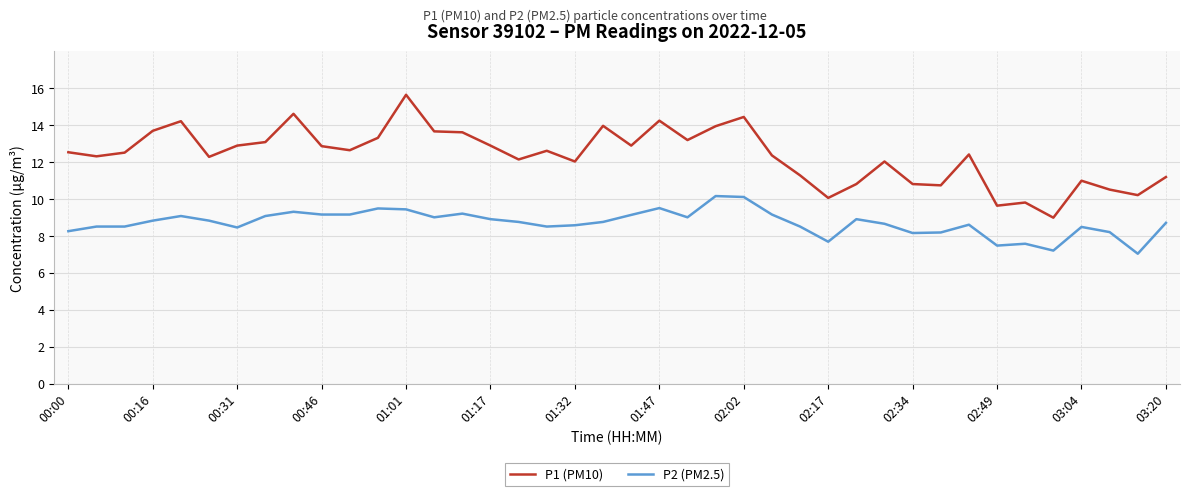

What is the highest value of the P1 (PM10) series?

15.6